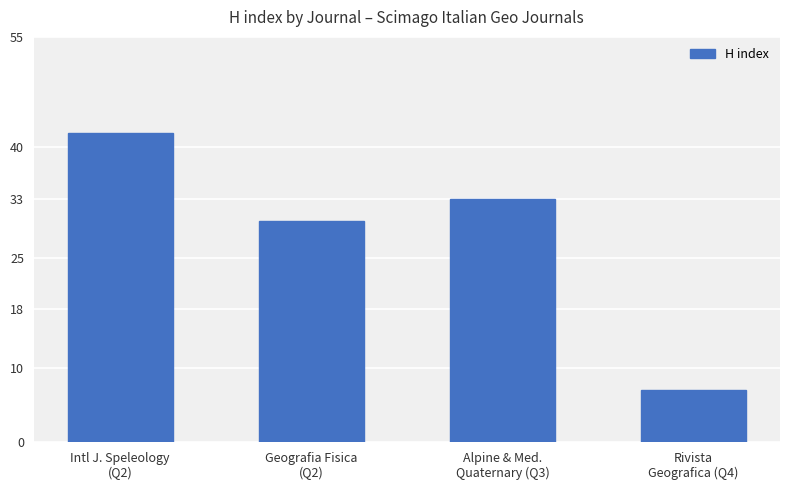

List the labels in order of value, largest first.

Intl J. Speleology
(Q2), Alpine & Med.
Quaternary (Q3), Geografia Fisica
(Q2), Rivista
Geografica (Q4)